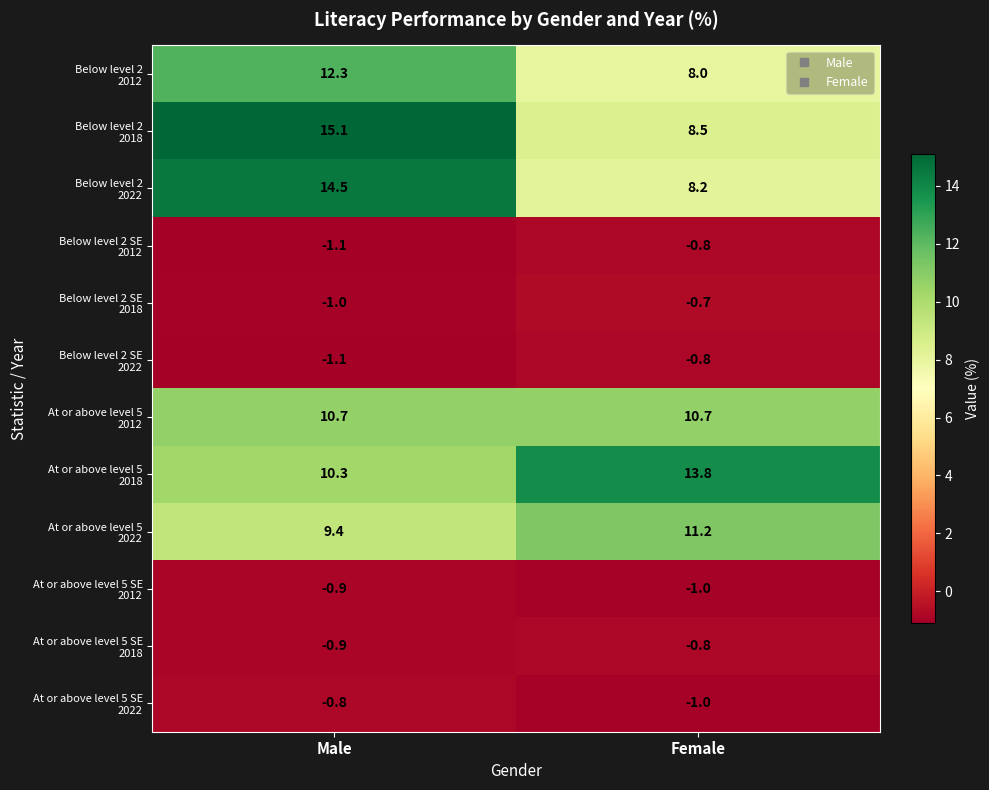

What is the spread (max minus min) of values at Female?

14.8